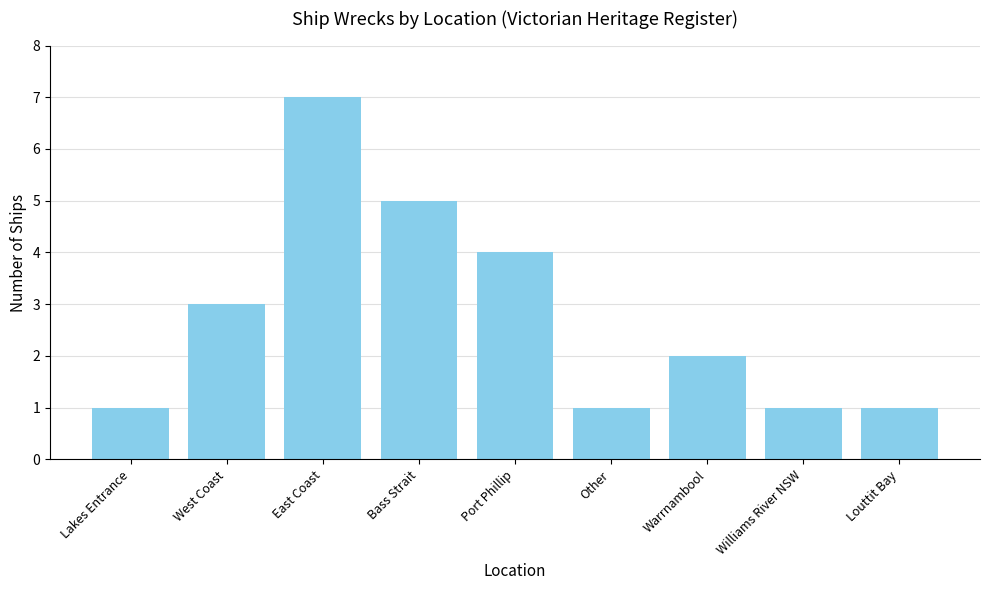

What is the value of the 4th bar from the left?

5